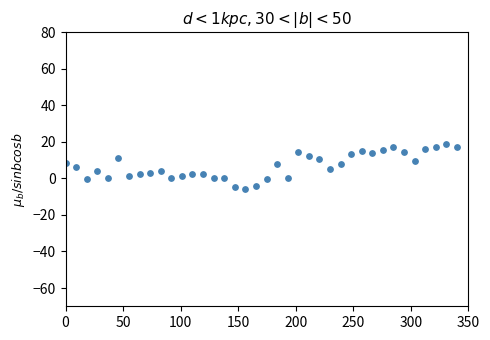

What is the range of Y values (max minus min)?

24.4